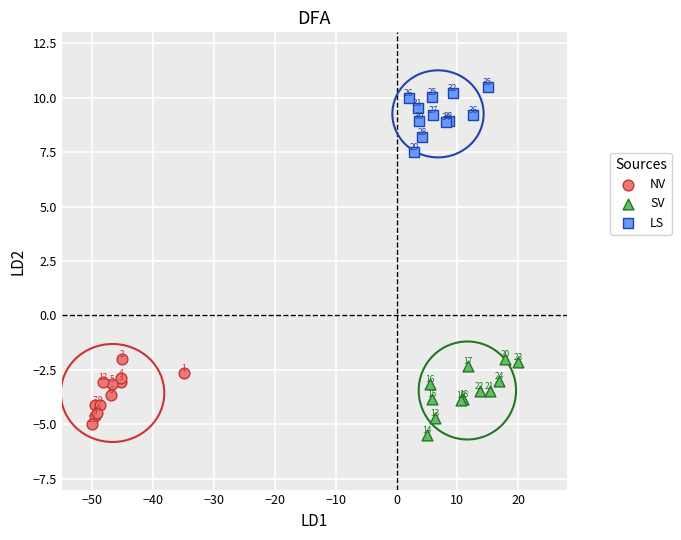

Which series contains the lowest Y value?

SV